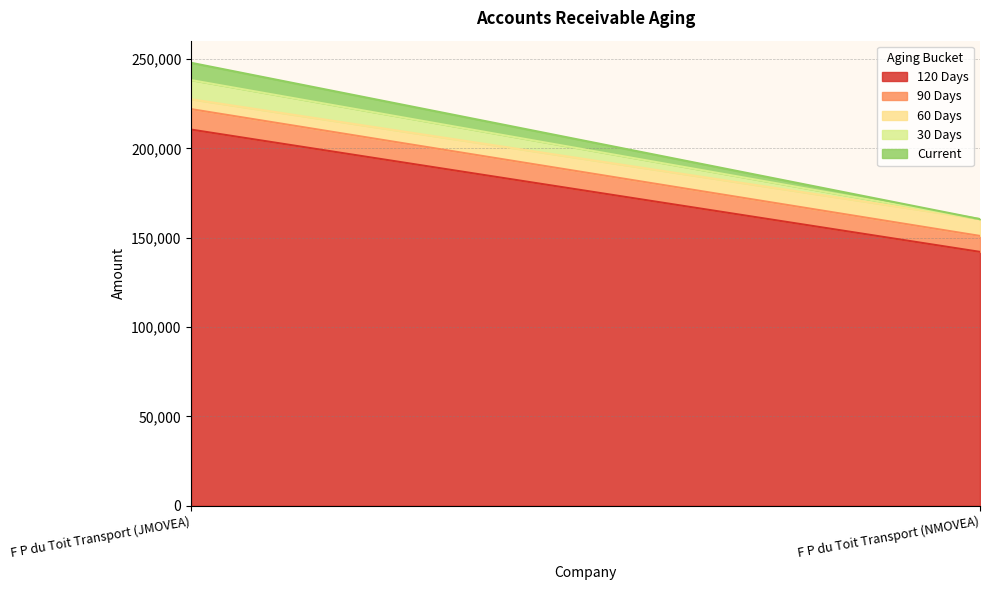

Reading left to right, what are all the values shown in this chart?

120 Days: 210560.5	142103.4
90 Days: 11452.2	8934.7
60 Days: 5529.4	9407.3
30 Days: 10733.4	0.0
Current: 9668.4	0.0